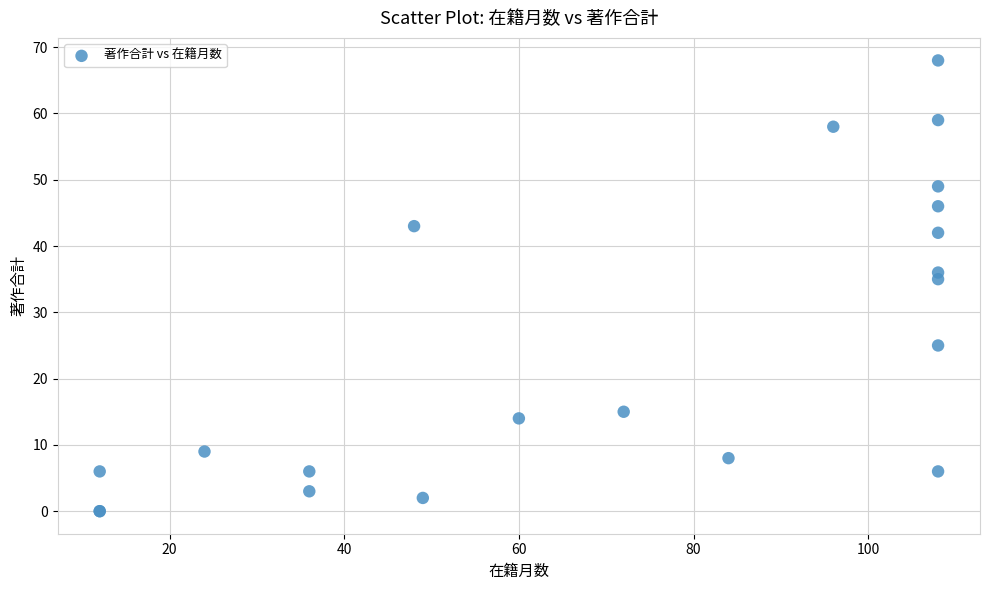

What Y value in the scatter plot is closest to 34?

35